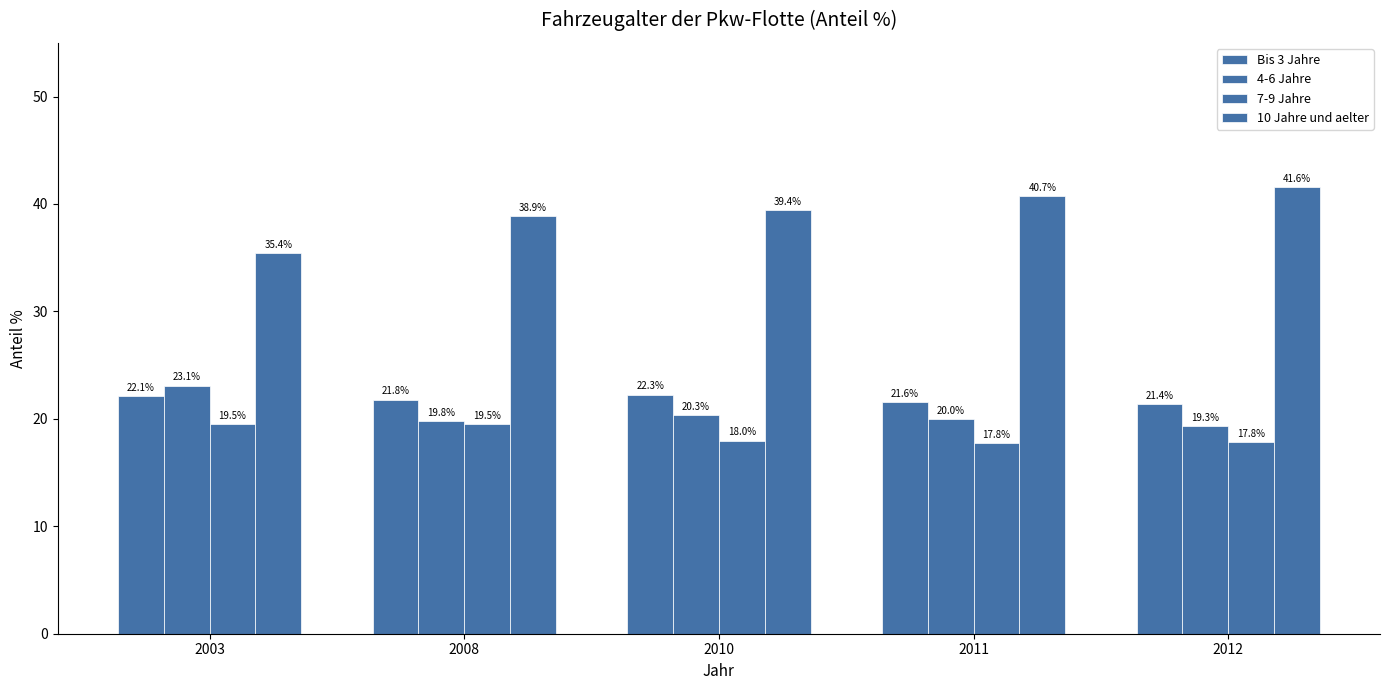

What is the average value of the 7-9 Jahre series?

18.5